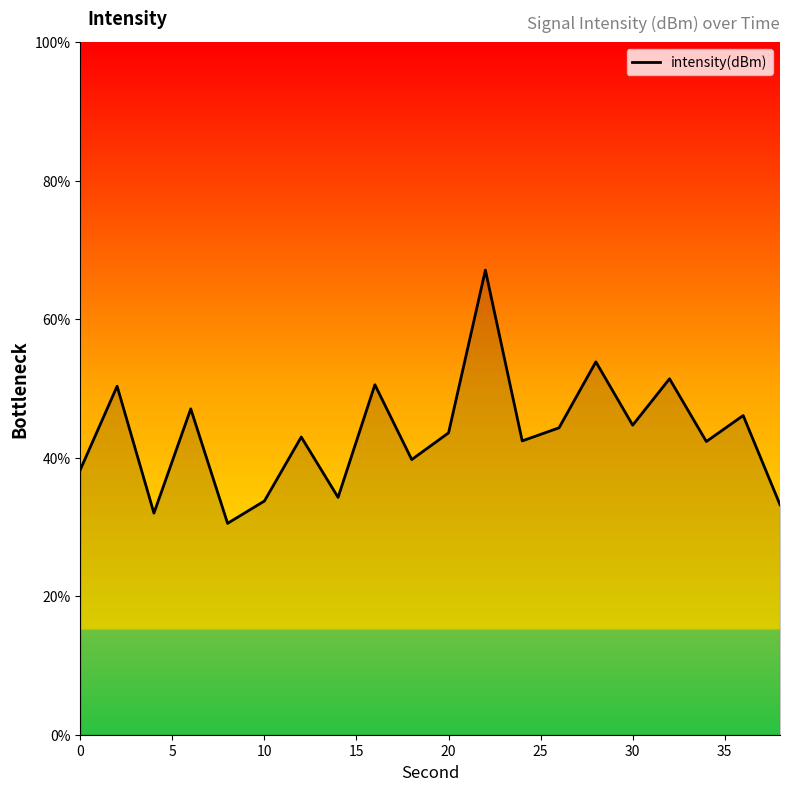

What is the maximum value shown in the chart?

67.1